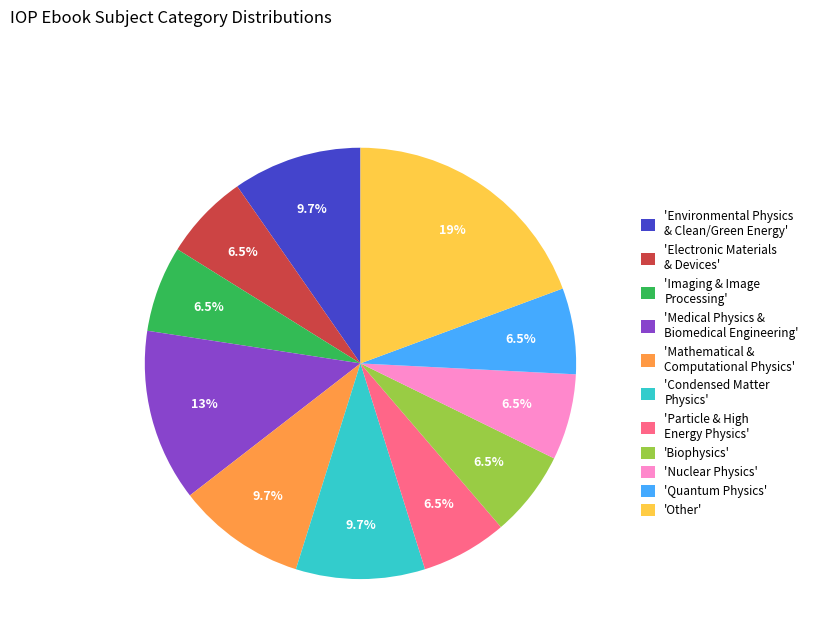

Does any single category account for the majority?

No